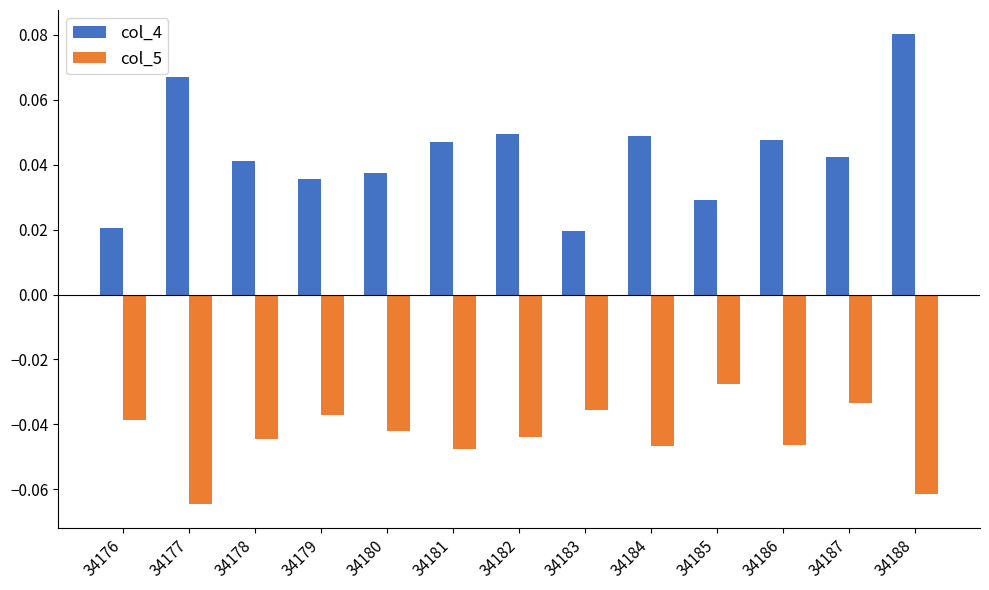

At which category is the sum across all series the highest?

34188